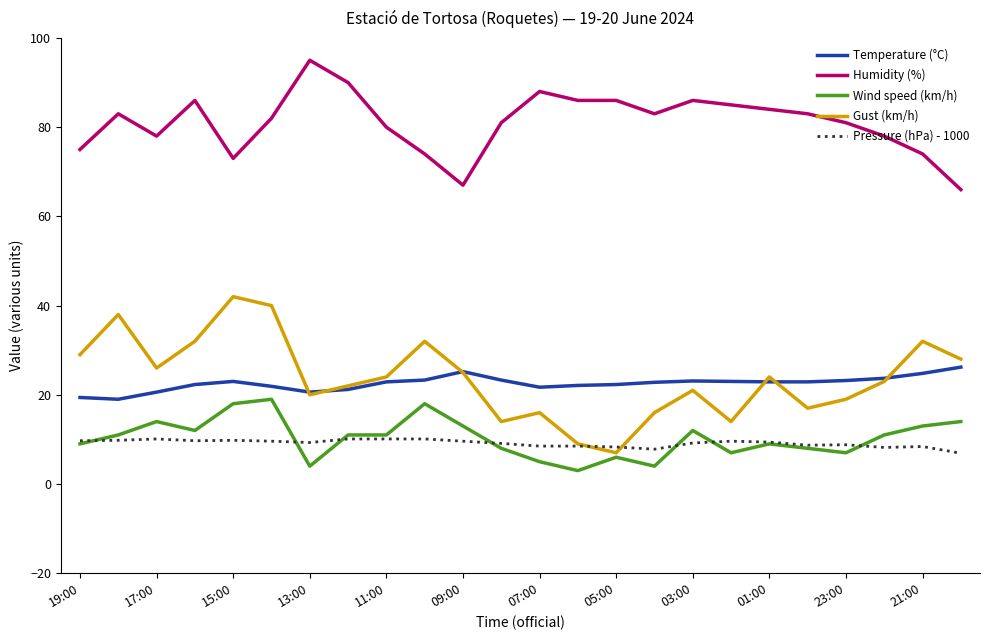

Which series has the widest spread of values?

Gust (km/h)